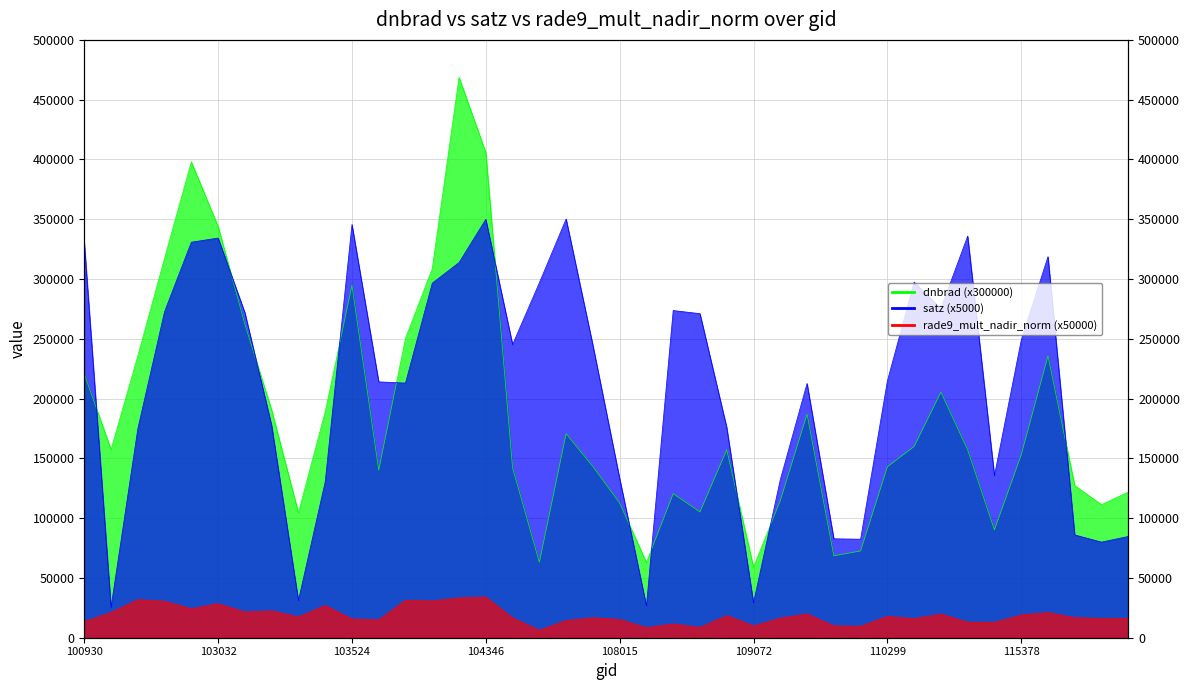

Is it true that satz equals 134590.8 at 104346?

False